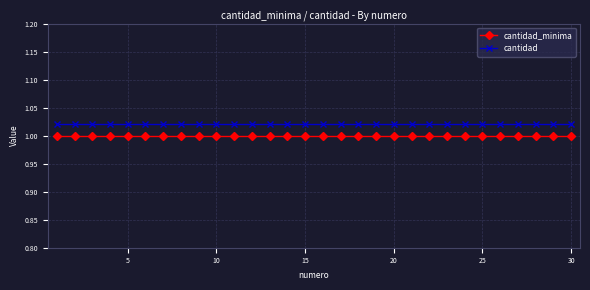

True or false: cantidad and cantidad_minima intersect in this chart.

False